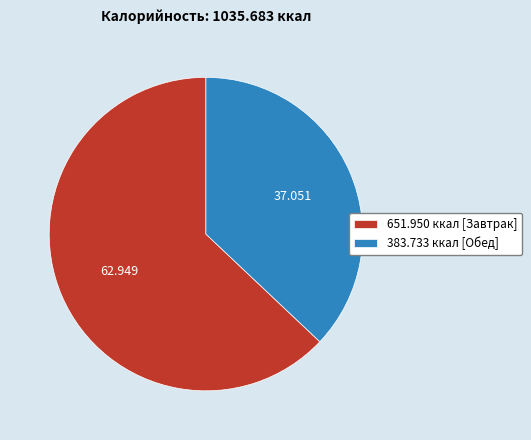

Rank the categories by value from highest to lowest.

651.950 ккал [Завтрак], 383.733 ккал [Обед]